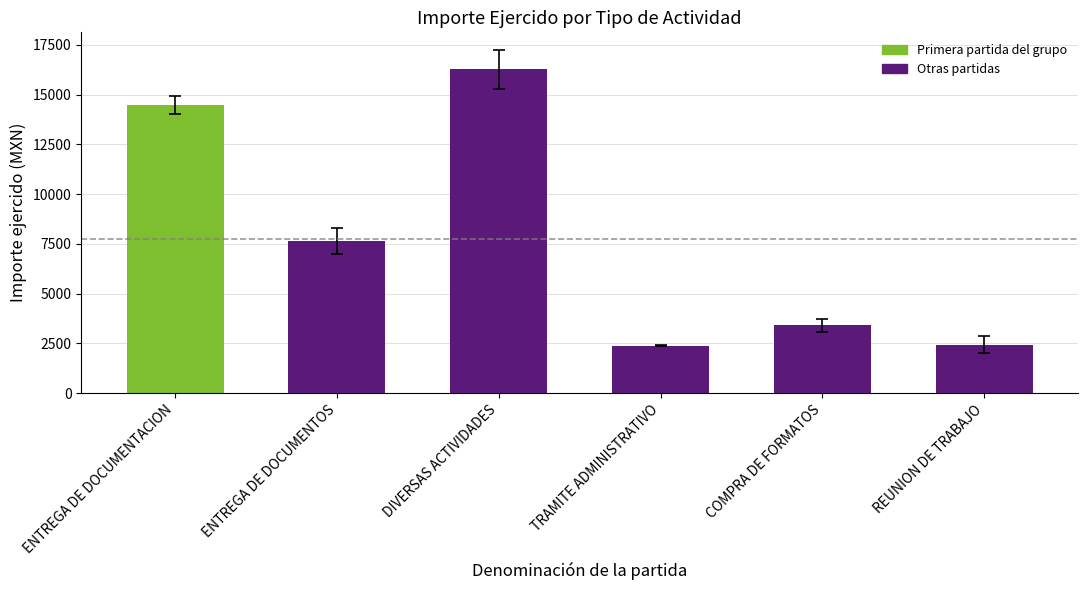

The chart shows a value of 2432.0 at REUNION DE TRABAJO. True or false?

True